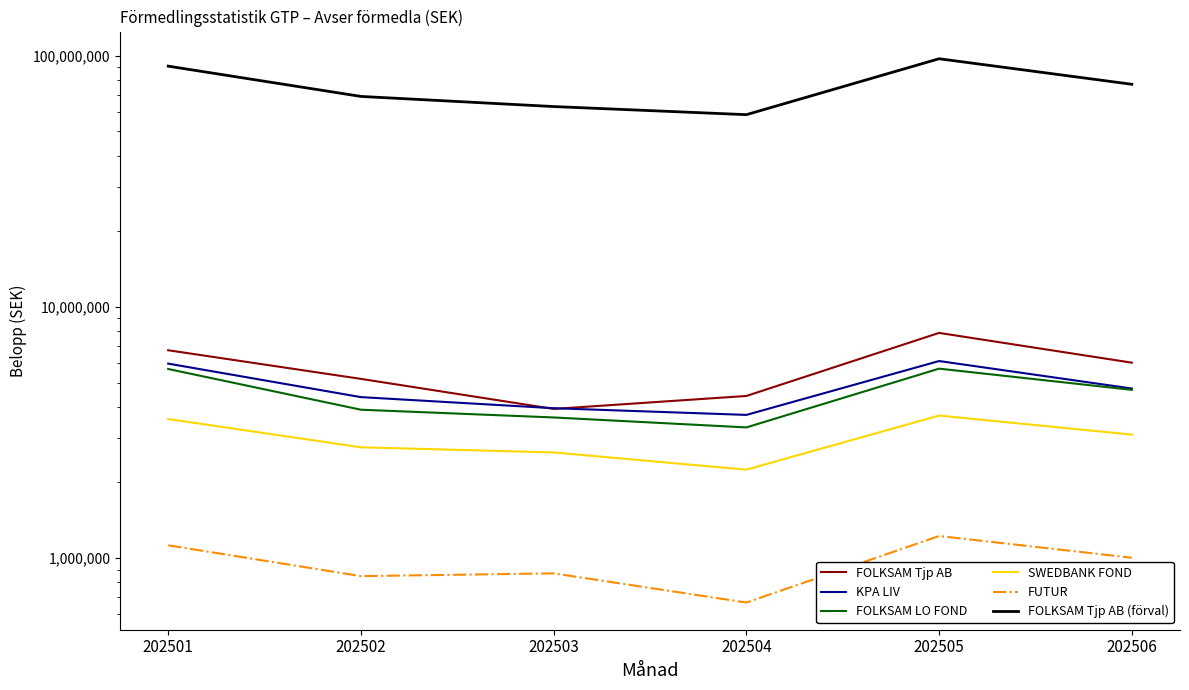

Rank the series by their maximum value, from highest to lowest.

FOLKSAM Tjp AB (förval), FOLKSAM Tjp AB, KPA LIV, FOLKSAM LO FOND, SWEDBANK FOND, FUTUR